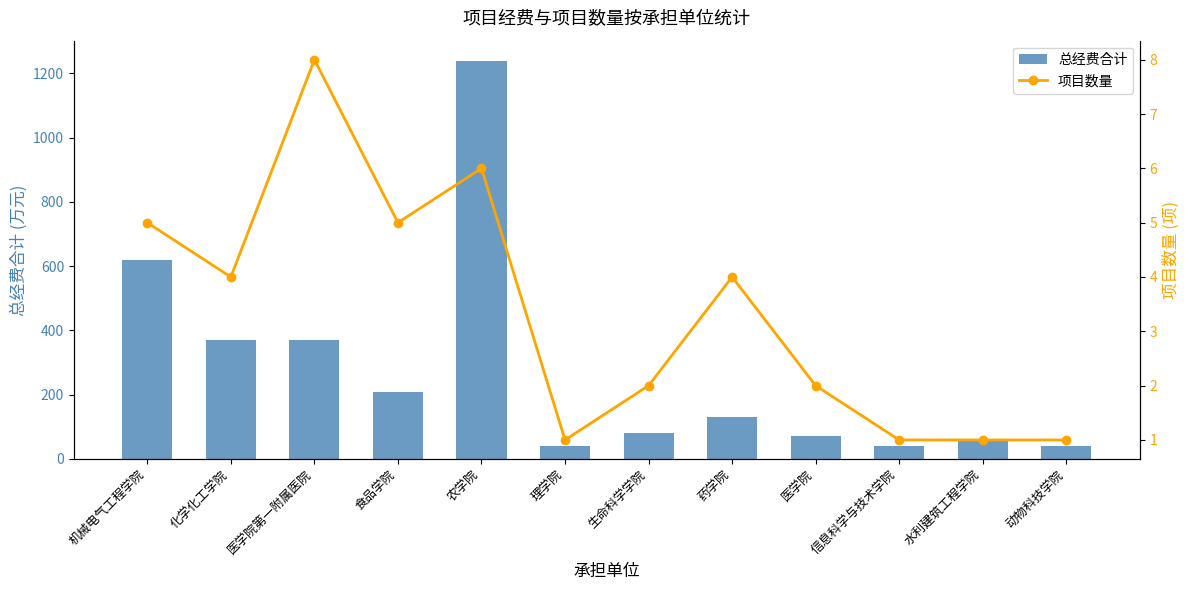

Which category has the highest value in the 总经费合计 series?

农学院